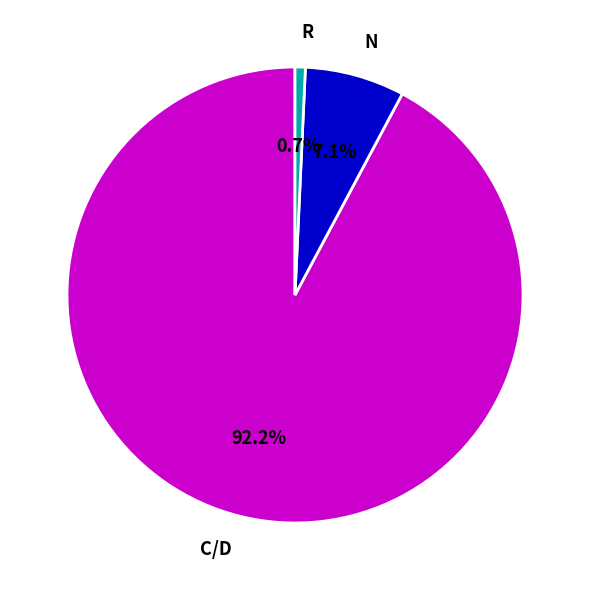

How many segments does this pie chart have?

3